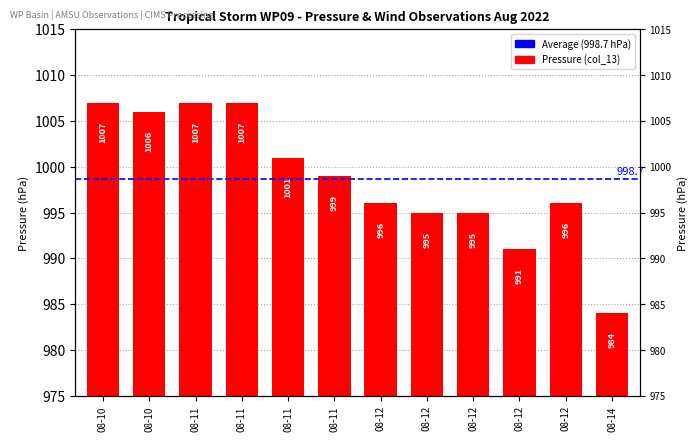

What is the sum of the values at 08-12 and 08-11?

2003